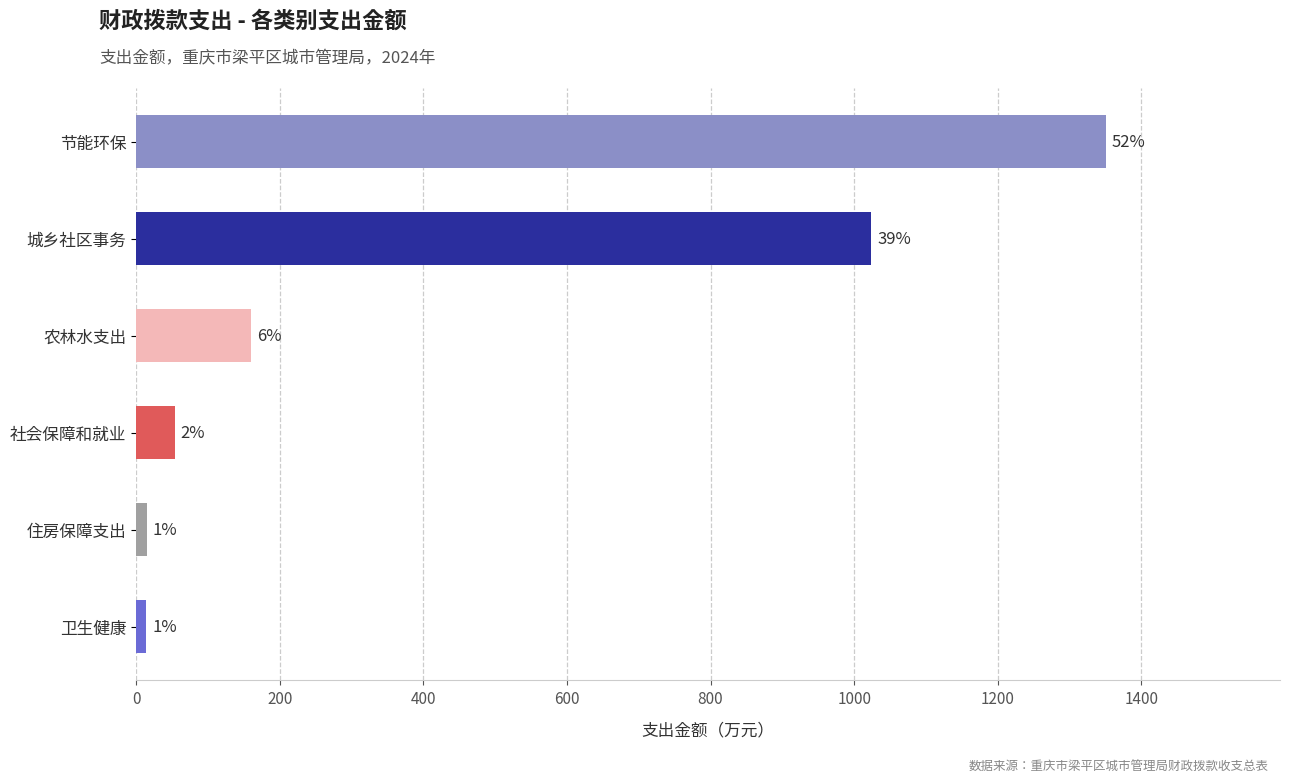

What is the smallest value displayed?

14.4